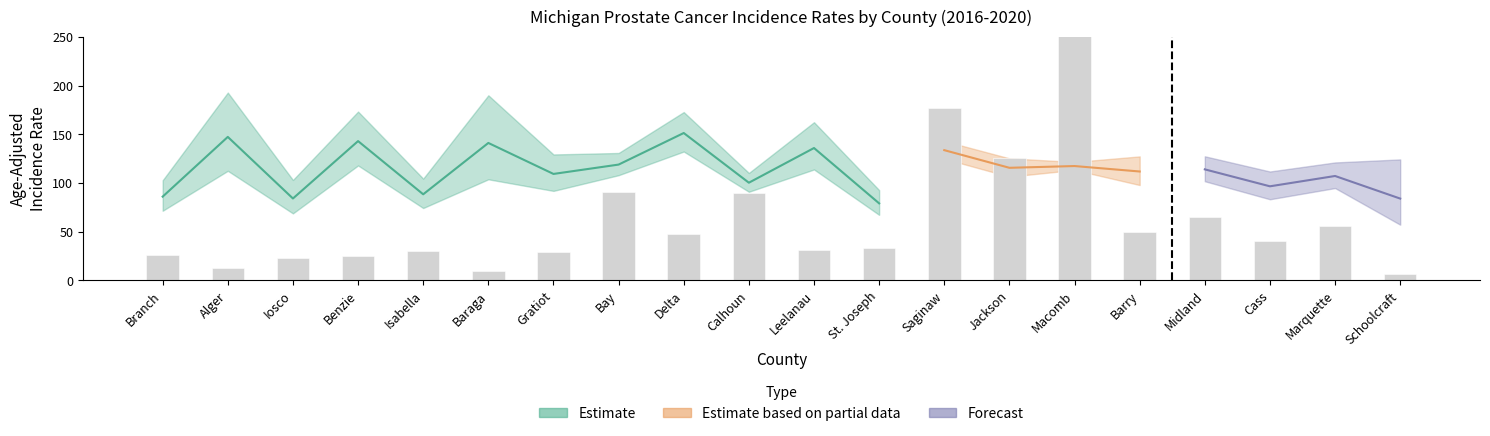

Reading left to right, extract all data points from this chart.

Age-Adjusted Rate: Branch=86.0	Alger=147.3	Iosco=84.1	Benzie=143.0	Isabella=88.4	Baraga=141.1	Gratiot=109.3	Bay=118.9	Delta=151.3	Calhoun=100.3	Leelanau=135.9	St. Joseph=79.1	Saginaw=133.7	Jackson=115.6	Macomb=117.4	Barry=111.8	Midland=114.0	Cass=96.6	Marquette=107.2	Schoolcraft=84.0
Upper CI: Branch=102.8	Alger=192.8	Iosco=103.1	Benzie=173.3	Isabella=104.5	Baraga=190.0	Gratiot=129.3	Bay=130.8	Delta=172.8	Calhoun=110.3	Leelanau=162.4	St. Joseph=92.7	Saginaw=143.1	Jackson=125.3	Macomb=121.6	Barry=127.3	Midland=127.4	Cass=111.8	Marquette=121.1	Schoolcraft=124.2
Lower CI: Branch=71.5	Alger=112.5	Iosco=68.8	Benzie=118.0	Isabella=74.3	Baraga=103.8	Gratiot=91.9	Bay=108.0	Delta=132.3	Calhoun=91.0	Leelanau=113.9	St. Joseph=67.3	Saginaw=124.9	Jackson=106.5	Macomb=113.4	Barry=97.9	Midland=101.8	Cass=83.3	Marquette=94.8	Schoolcraft=57.2
Avg Annual Count: Branch=26.0	Alger=13.0	Iosco=23.0	Benzie=25.0	Isabella=30.0	Baraga=10.0	Gratiot=29.0	Bay=91.0	Delta=48.0	Calhoun=90.0	Leelanau=31.0	St. Joseph=33.0	Saginaw=177.0	Jackson=126.0	Macomb=659.0	Barry=50.0	Midland=65.0	Cass=40.0	Marquette=56.0	Schoolcraft=7.0